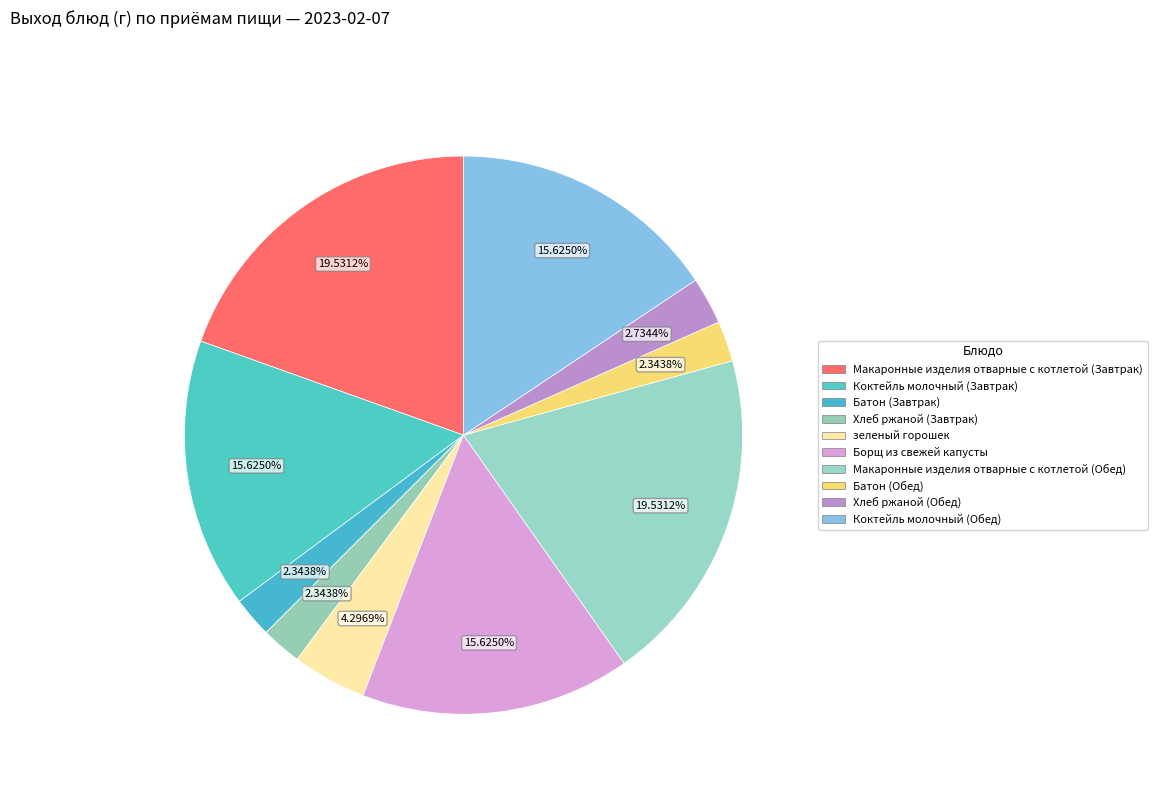

Count the number of slices in the pie.

10